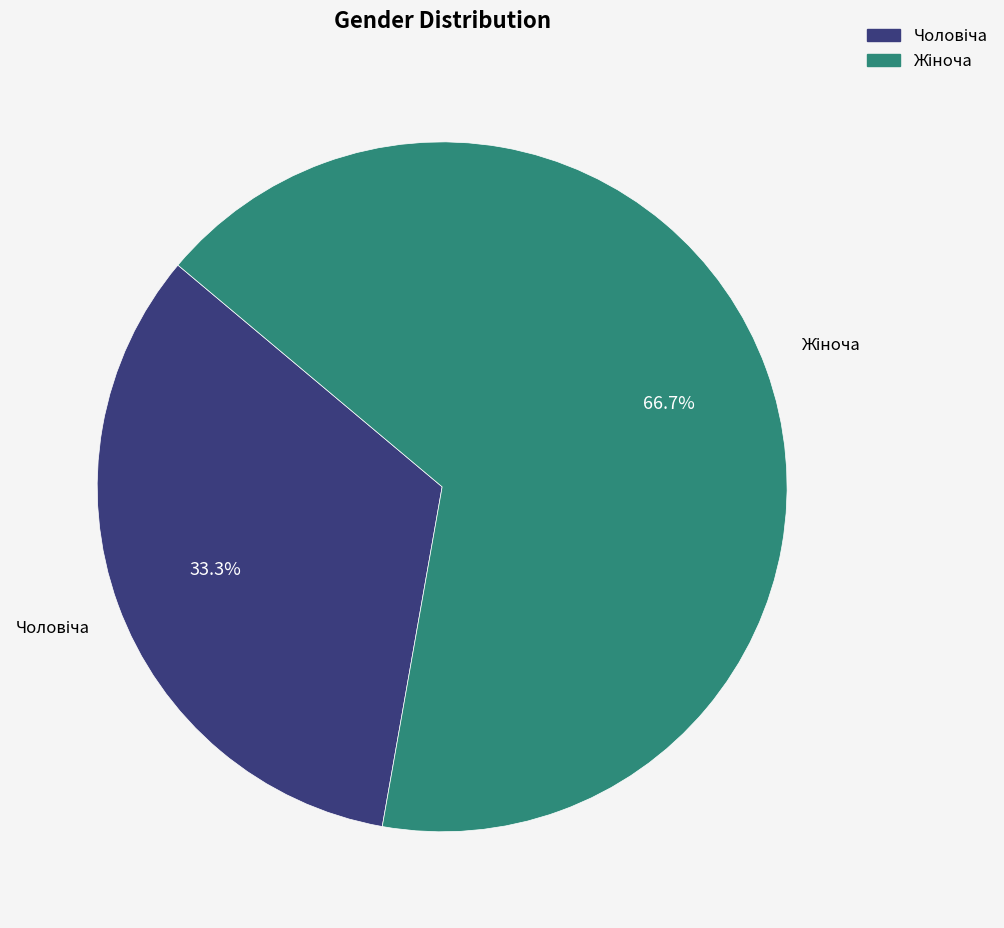

Count the number of slices in the pie.

2